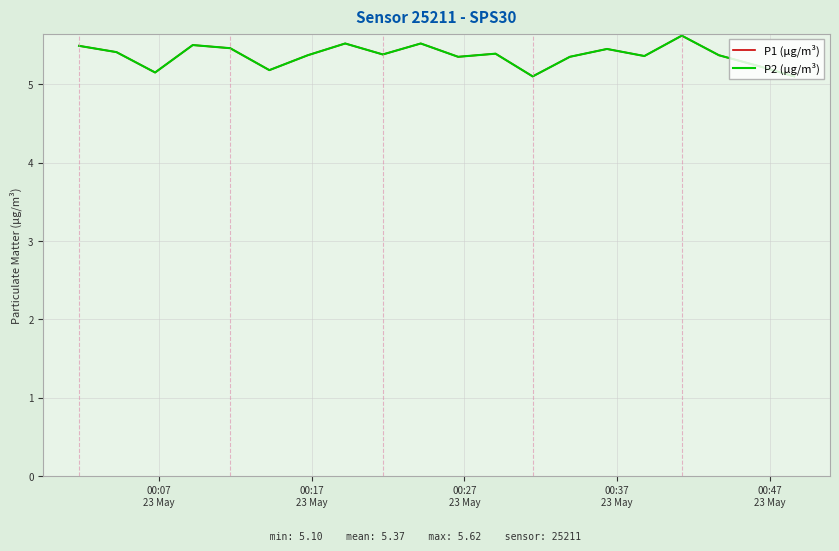

Is this an area chart (filled region under the line)?

No